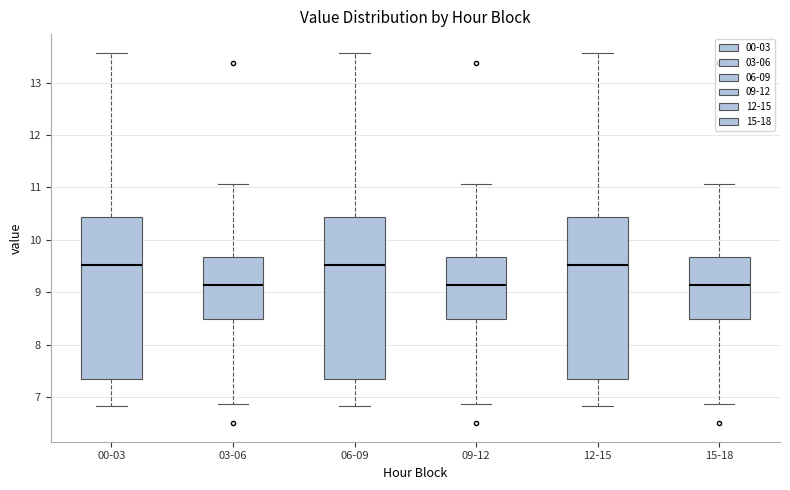

Reading left to right, read every box against the y-axis: the position of its median line, the range the box covers, and the ends of its whiskers. The values are not printed on the chart, so give them approximately, as read against the axis.

00-03: median 9.5, box 7.3 to 10.4, whiskers 6.8 to 13.6
03-06: median 9.1, box 8.5 to 9.7, whiskers 6.9 to 11.1
06-09: median 9.5, box 7.3 to 10.4, whiskers 6.8 to 13.6
09-12: median 9.1, box 8.5 to 9.7, whiskers 6.9 to 11.1
12-15: median 9.5, box 7.3 to 10.4, whiskers 6.8 to 13.6
15-18: median 9.1, box 8.5 to 9.7, whiskers 6.9 to 11.1